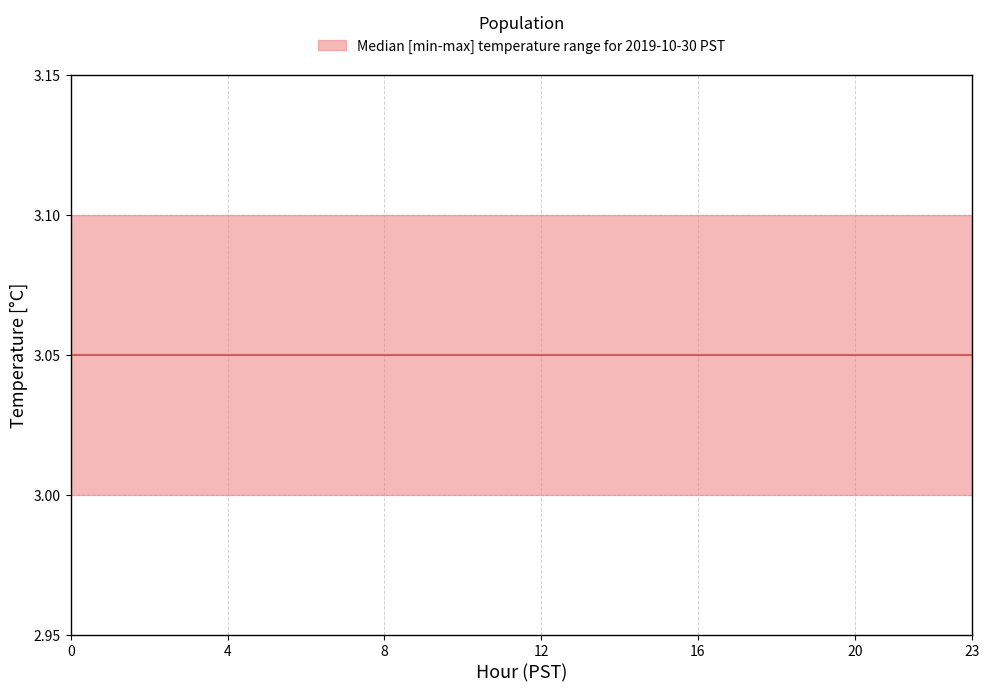

Is it true that lower equals 4.2 at 0?

False